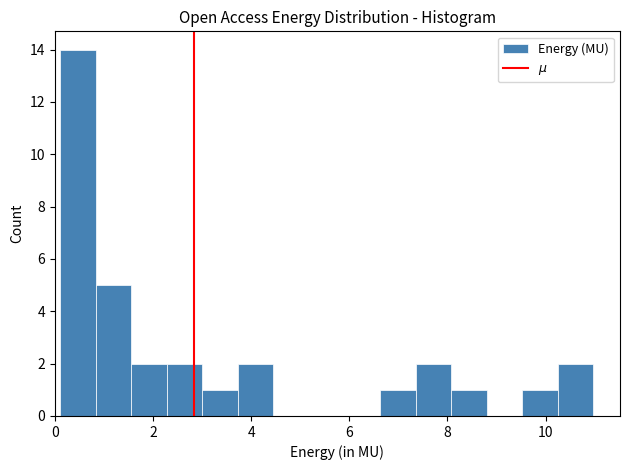

Read against the x-axis, roughly where is the centre of the tallest bar?

0.4